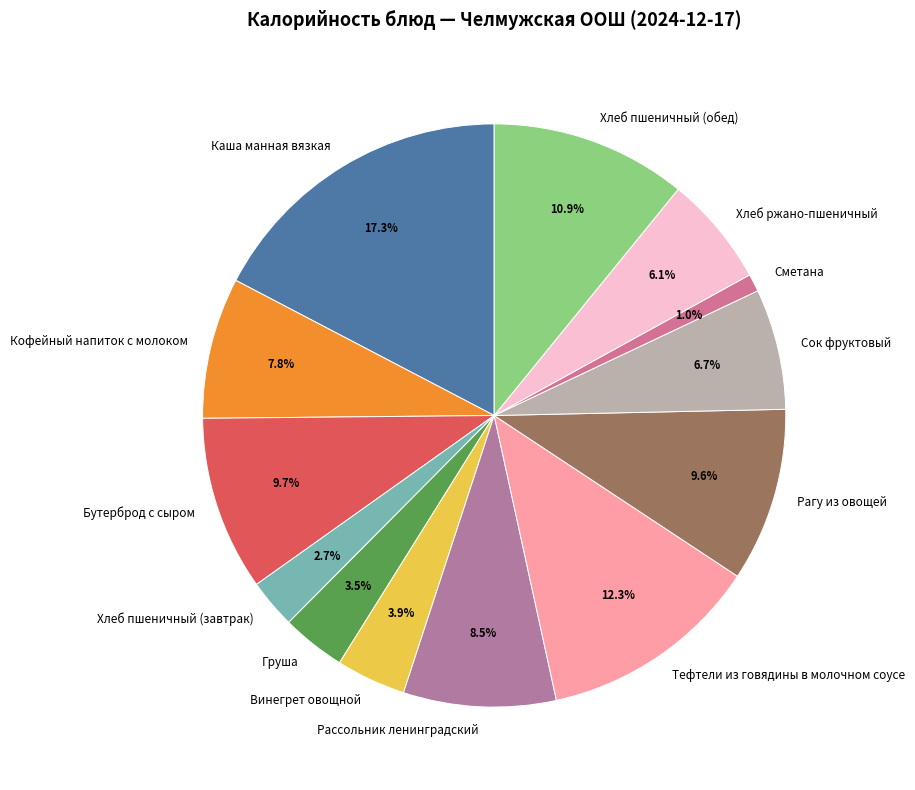

Combined, what portion of the pie is Сметана and Тефтели из говядины в молочном соусе?

13.3%